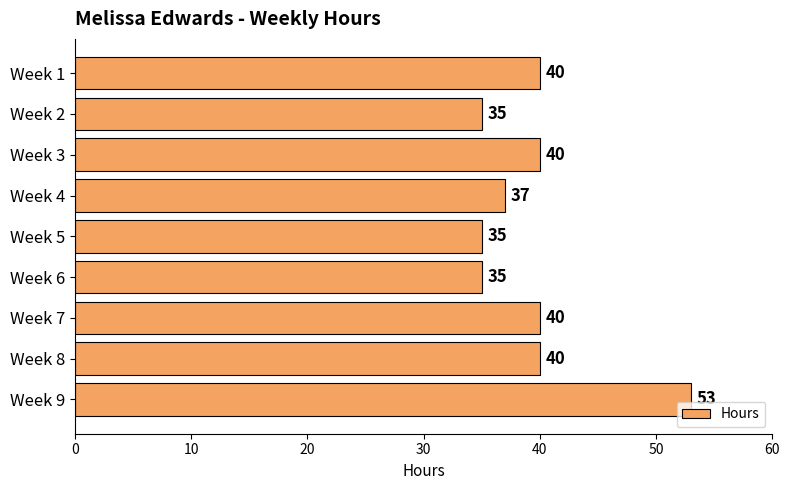

What is the difference between the values at Week 9 and Week 1?

13